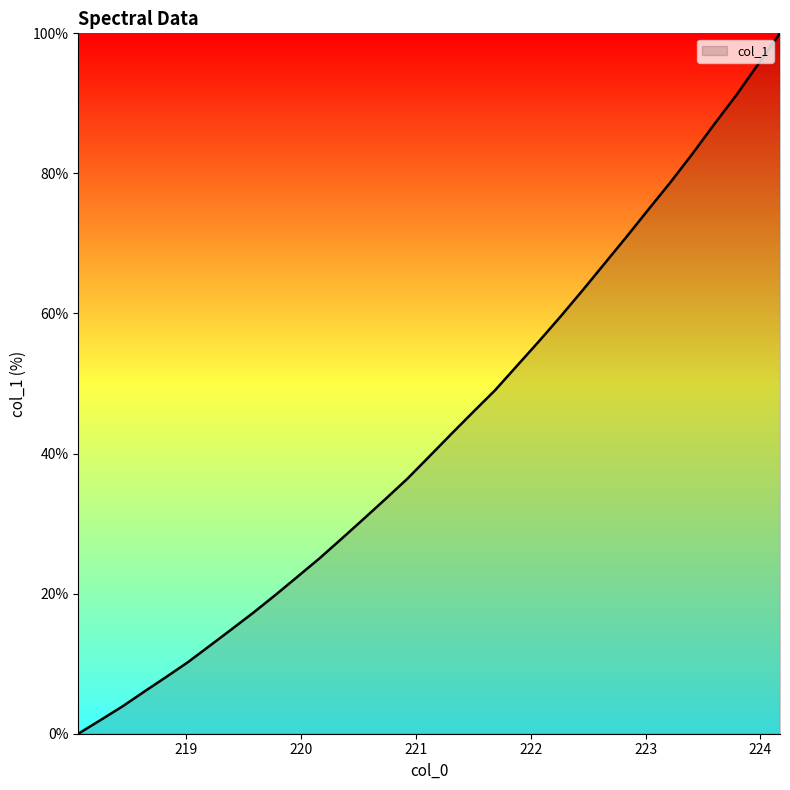

What is the maximum value shown in the chart?

100.0